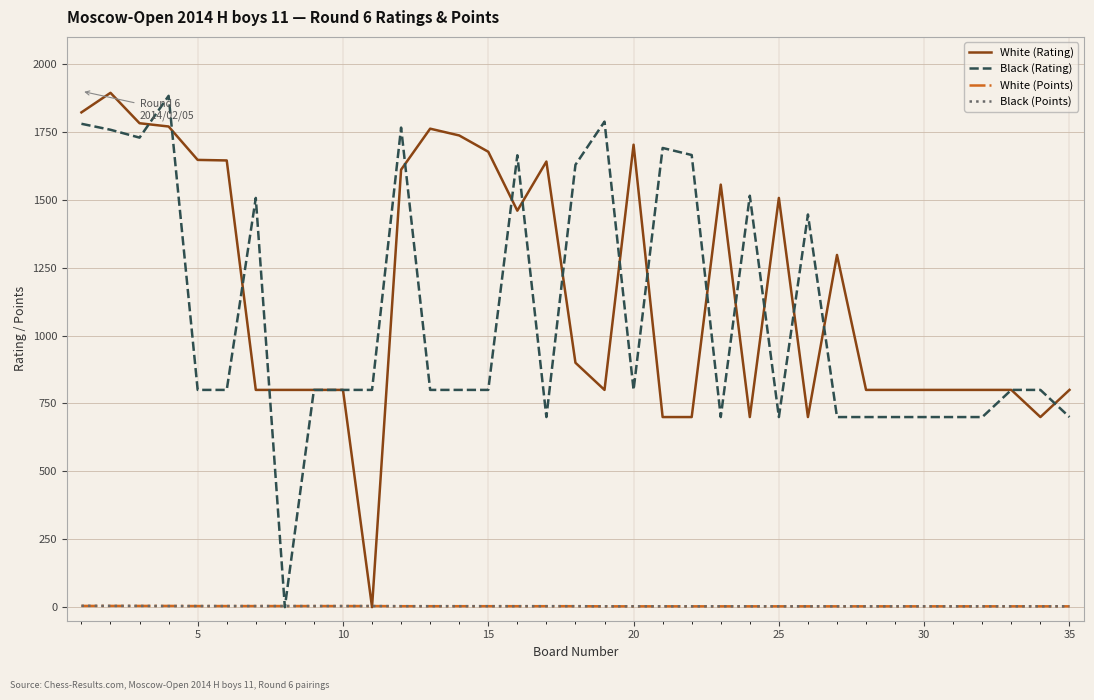

True or false: Black (Points) has more than 2 points higher than both neighbors.

False